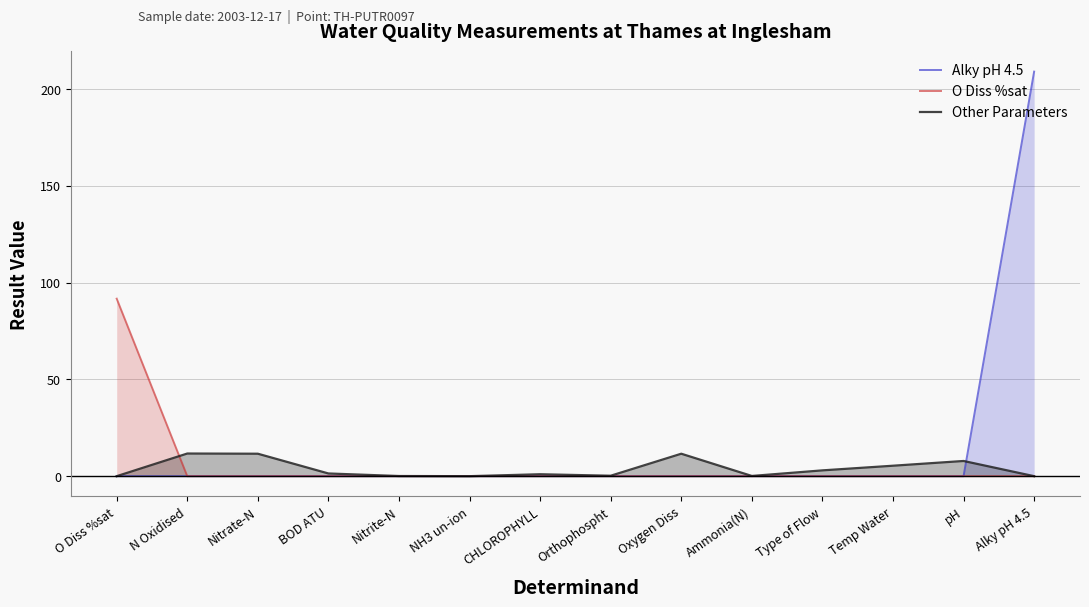

Reading left to right, what are all the values shown in this chart?

Alky pH 4.5: O Diss %sat=0.0	N Oxidised=0.0	Nitrate-N=0.0	BOD ATU=0.0	Nitrite-N=0.0	NH3 un-ion=0.0	CHLOROPHYLL=0.0	Orthophospht=0.0	Oxygen Diss=0.0	Ammonia(N)=0.0	Type of Flow=0.0	Temp Water=0.0	pH=0.0	Alky pH 4.5=209.0
O Diss %sat: O Diss %sat=91.7	N Oxidised=0.0	Nitrate-N=0.0	BOD ATU=0.0	Nitrite-N=0.0	NH3 un-ion=0.0	CHLOROPHYLL=0.0	Orthophospht=0.0	Oxygen Diss=0.0	Ammonia(N)=0.0	Type of Flow=0.0	Temp Water=0.0	pH=0.0	Alky pH 4.5=0.0
Other Parameters: O Diss %sat=0.0	N Oxidised=11.7	Nitrate-N=11.6	BOD ATU=1.4	Nitrite-N=0.1	NH3 un-ion=0.0	CHLOROPHYLL=1.0	Orthophospht=0.2	Oxygen Diss=11.6	Ammonia(N)=0.1	Type of Flow=3.0	Temp Water=5.4	pH=7.8	Alky pH 4.5=0.0